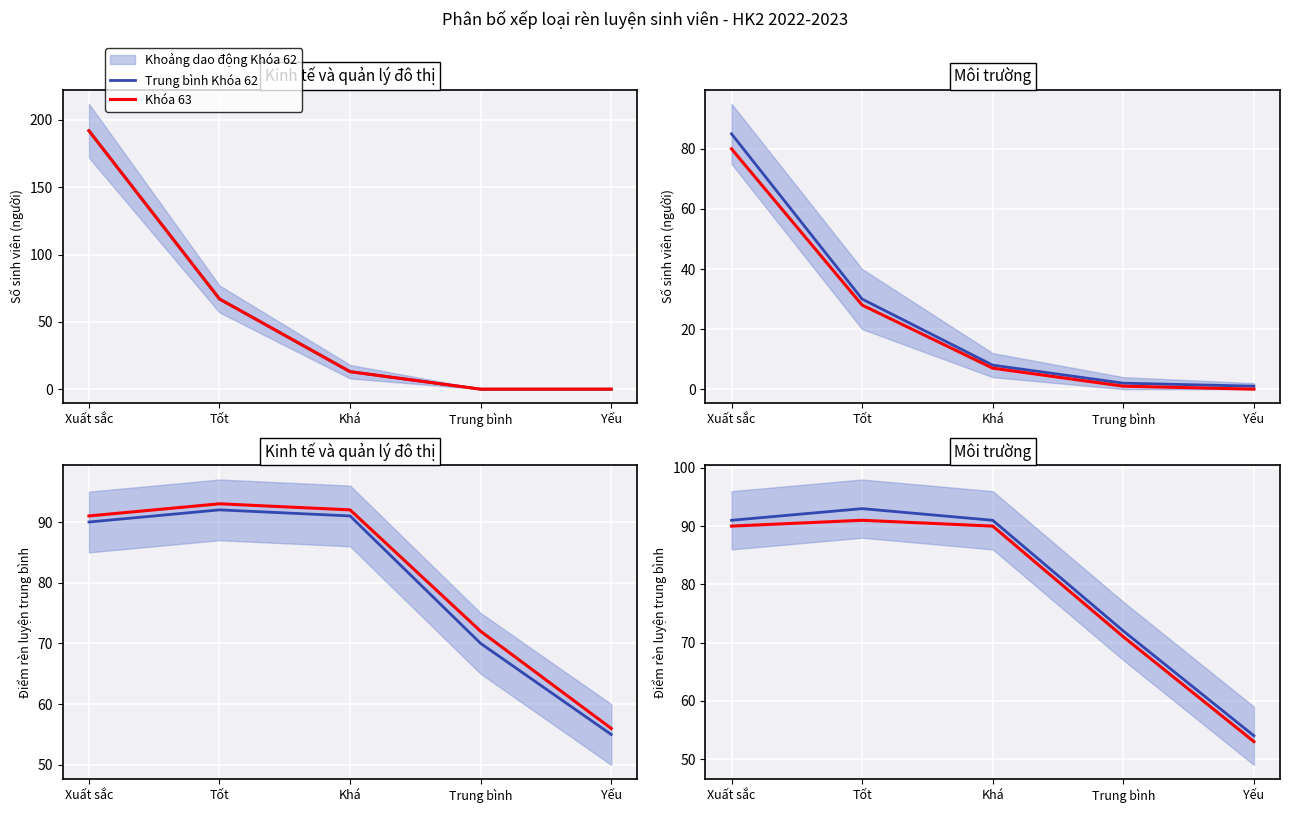

Between Tốt and Khá, which series saw the biggest shift?

Trung bình Khóa 62